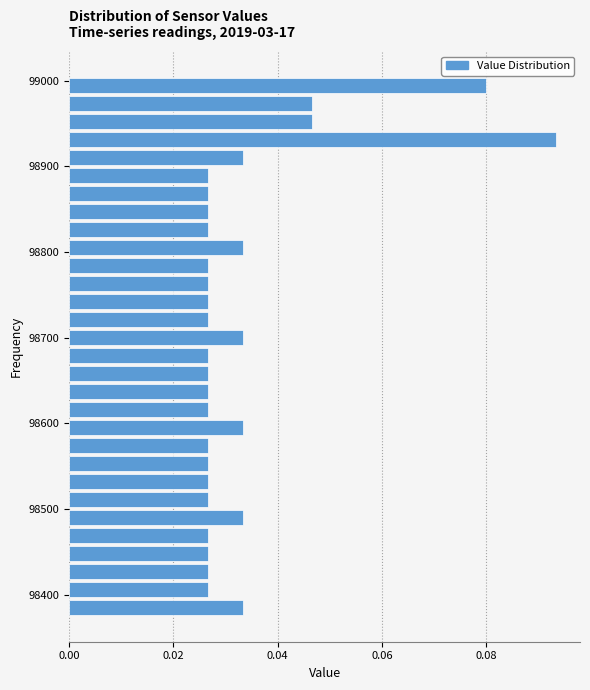

Read against the y-axis, roughly where is the centre of the longest bar?

98930